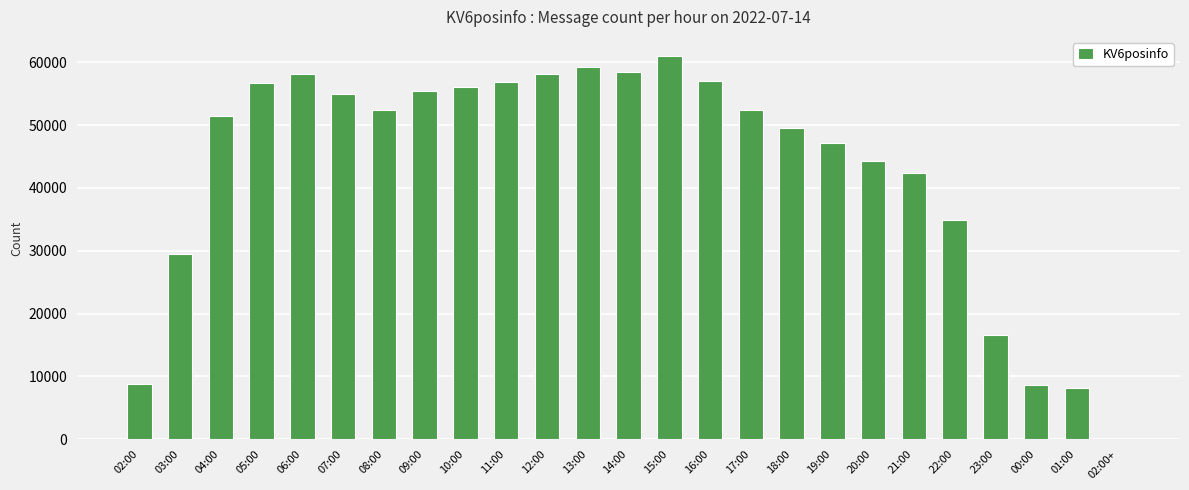

What is the sum of all values?

1077968